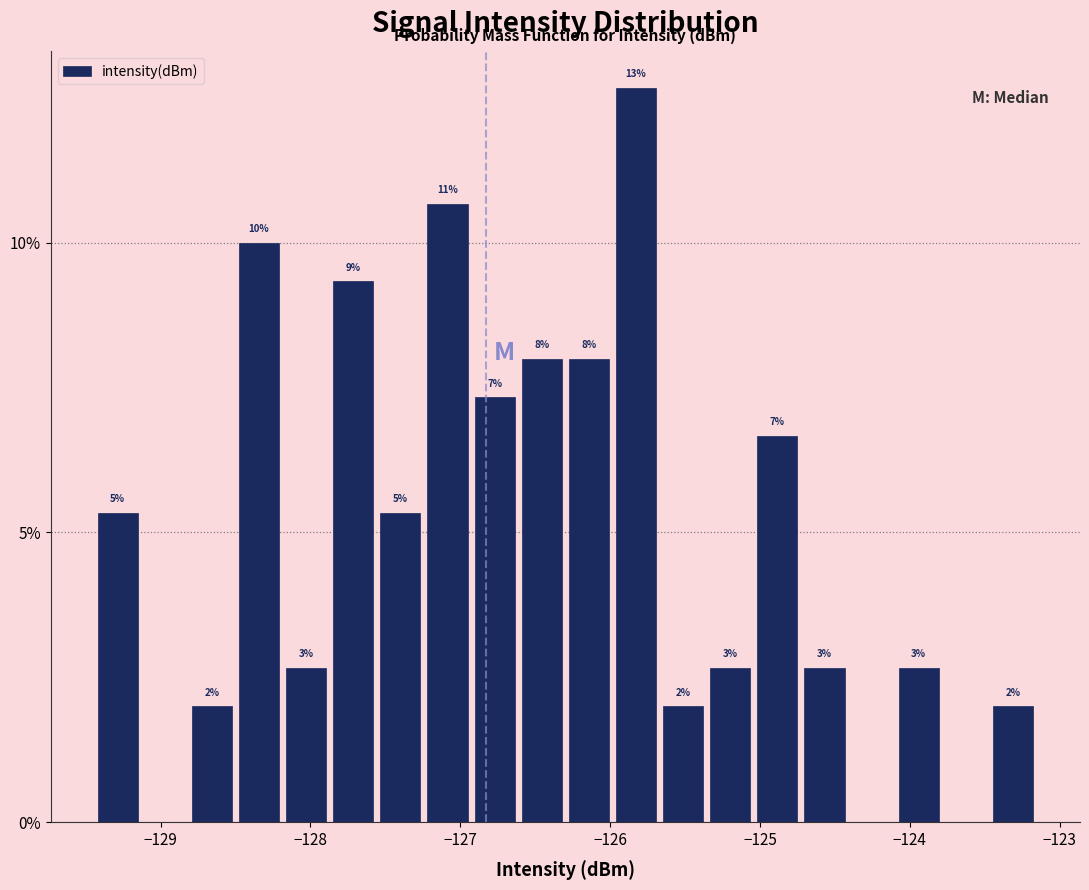

Read against the x-axis, roughly where is the centre of the tallest bar?

-125.8